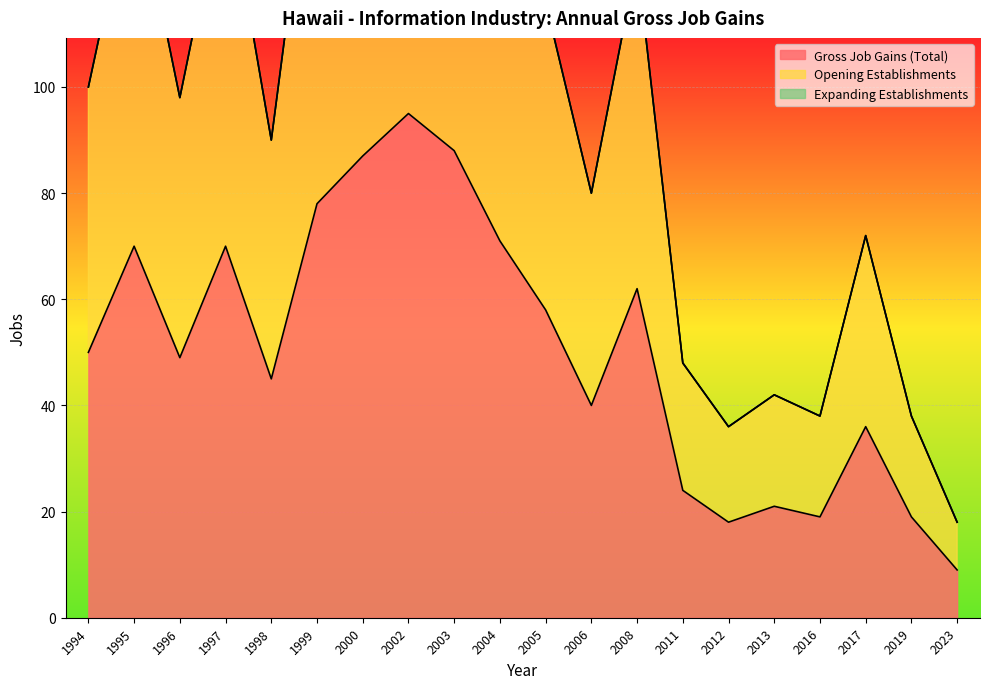

Which series has the largest total across all categories?

Opening Establishments